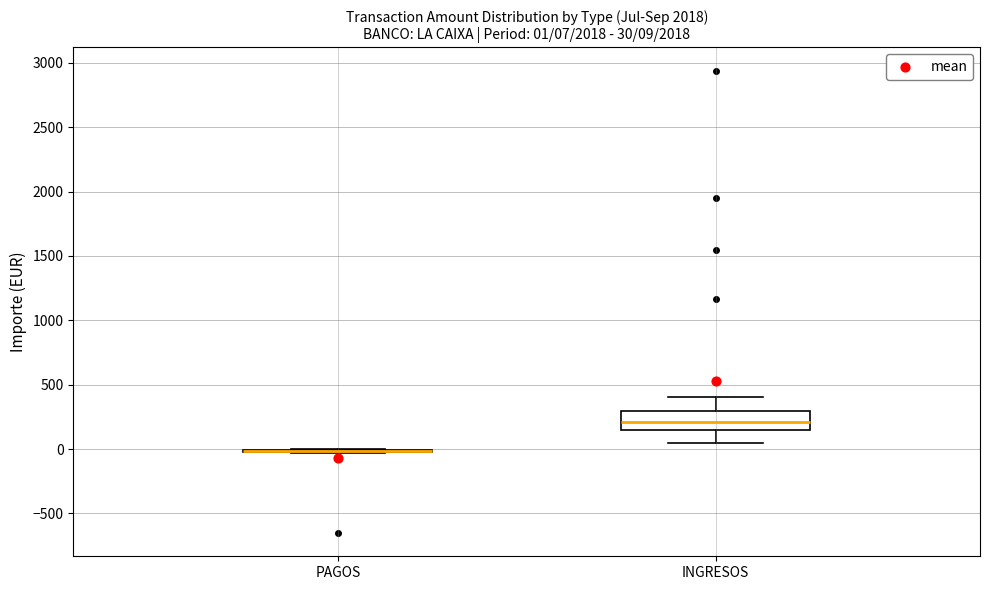

Comparing the boxes themselves (not the whiskers), which one is the tallest?

INGRESOS